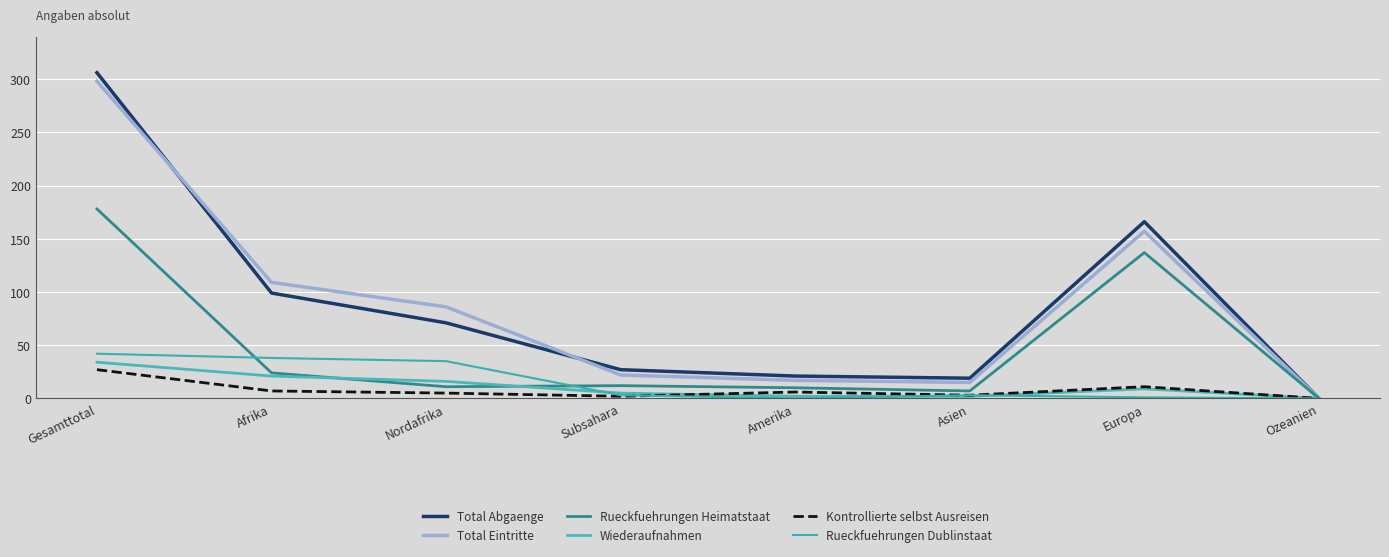

How many interior local peaks does the Wiederaufnahmen series have?

1